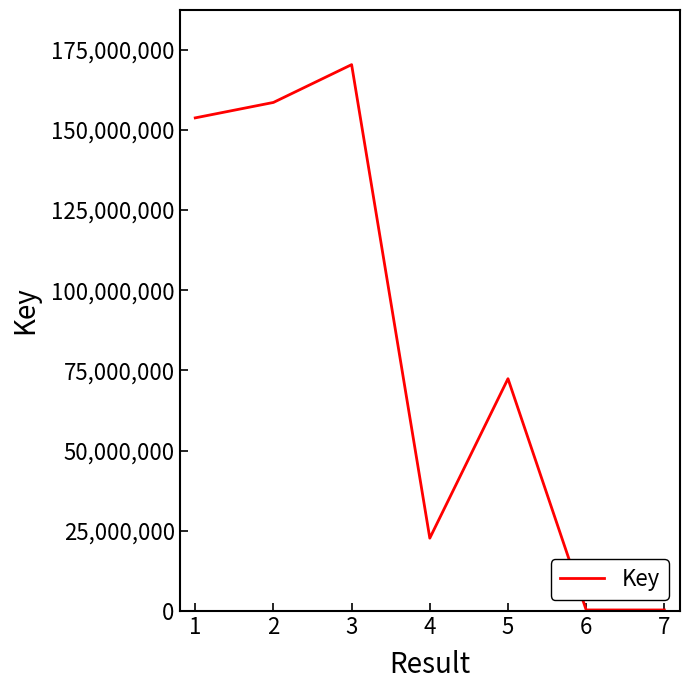

At which category does the data reach its first local peak?

3